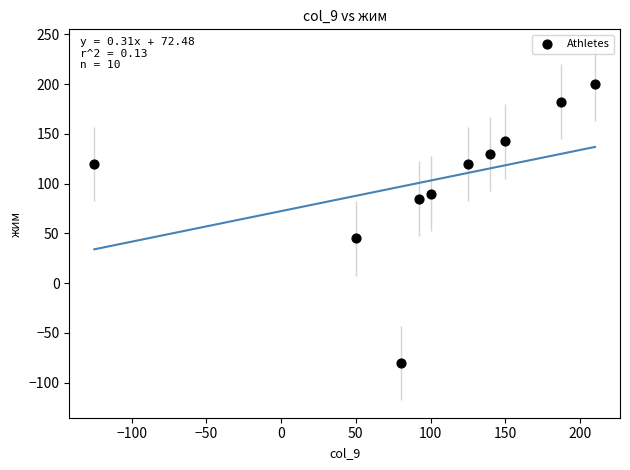

What is the range of X values (max minus min)?

335.0